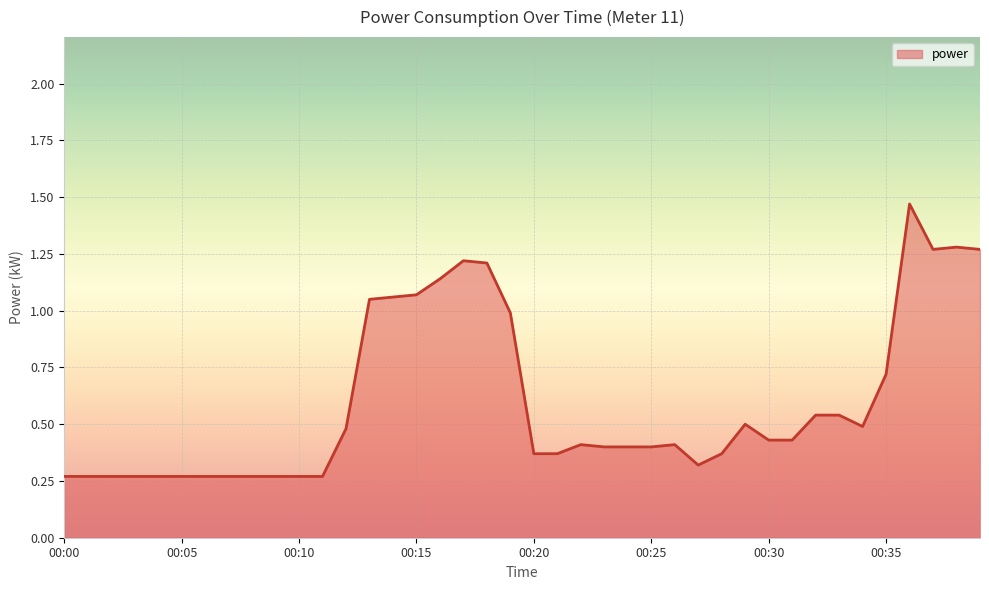

How many lines are shown in the chart?

1